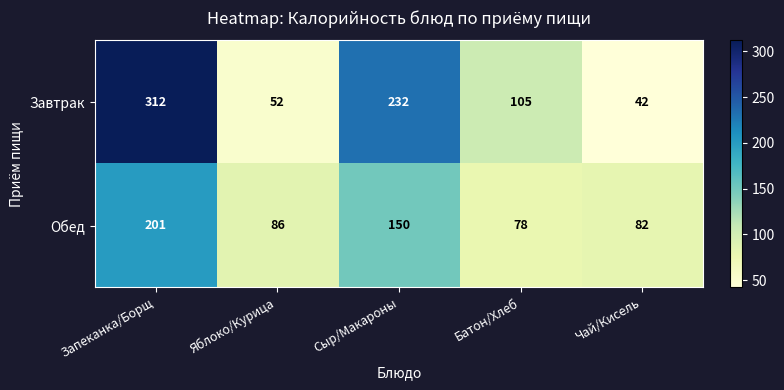

How many data points does each series have?

5